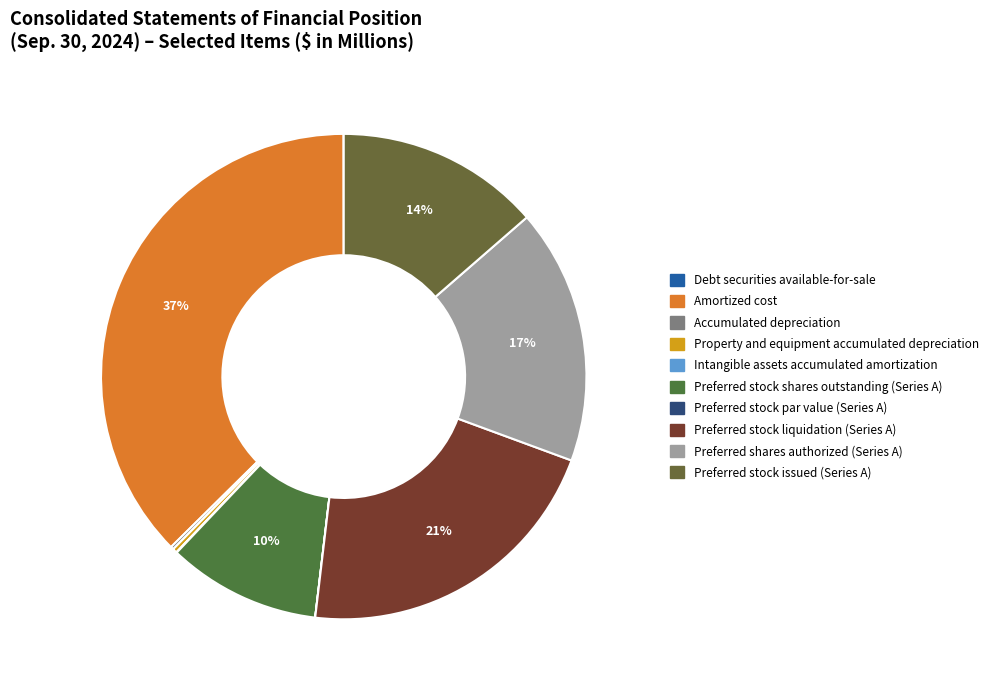

How much of the chart is everything except Preferred stock liquidation (Series A)?

78.7%